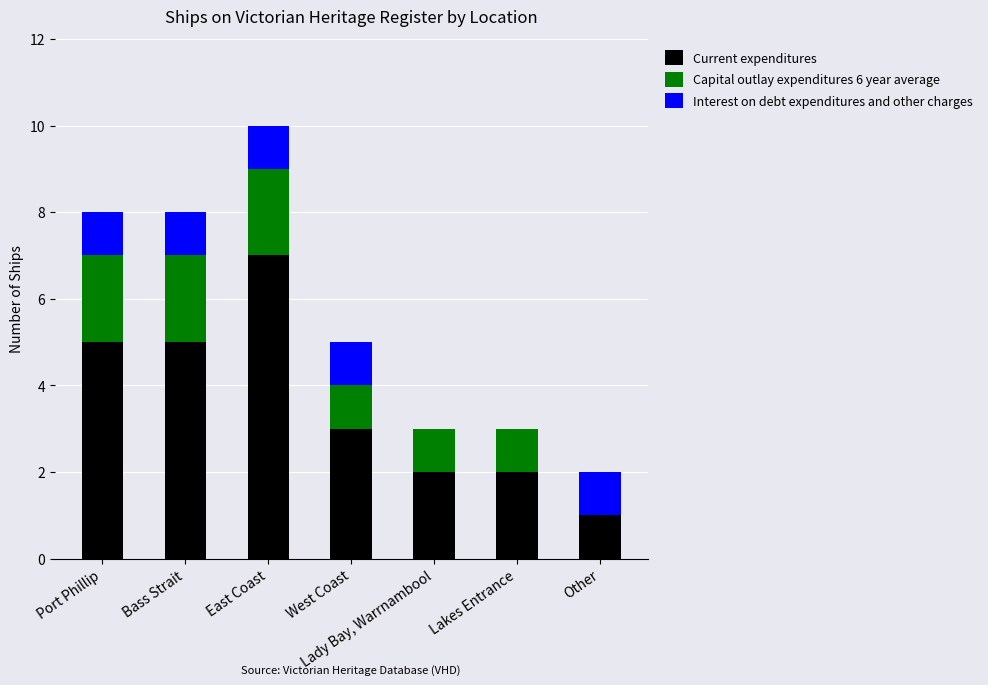

At which category is the sum across all series the highest?

East Coast